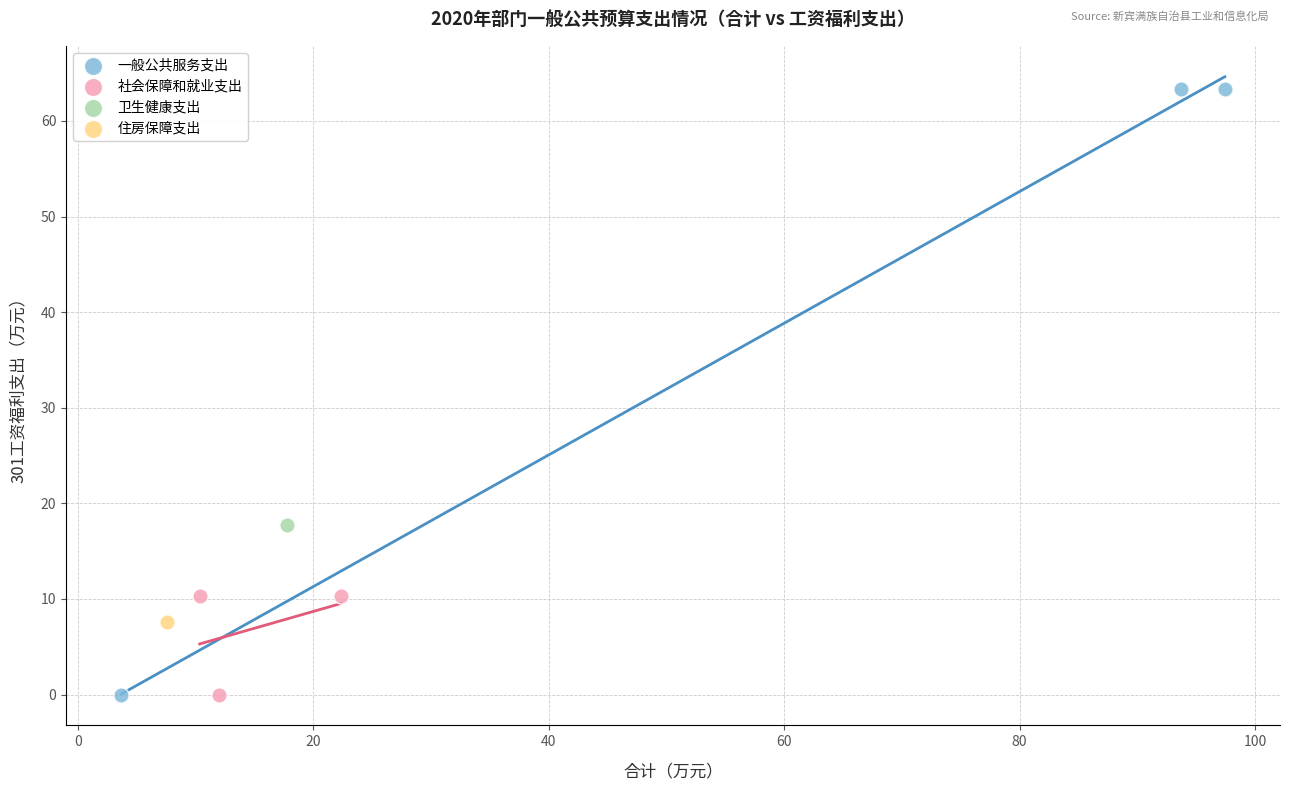

What are all the series names shown in the legend?

一般公共服务支出, 社会保障和就业支出, 卫生健康支出, 住房保障支出